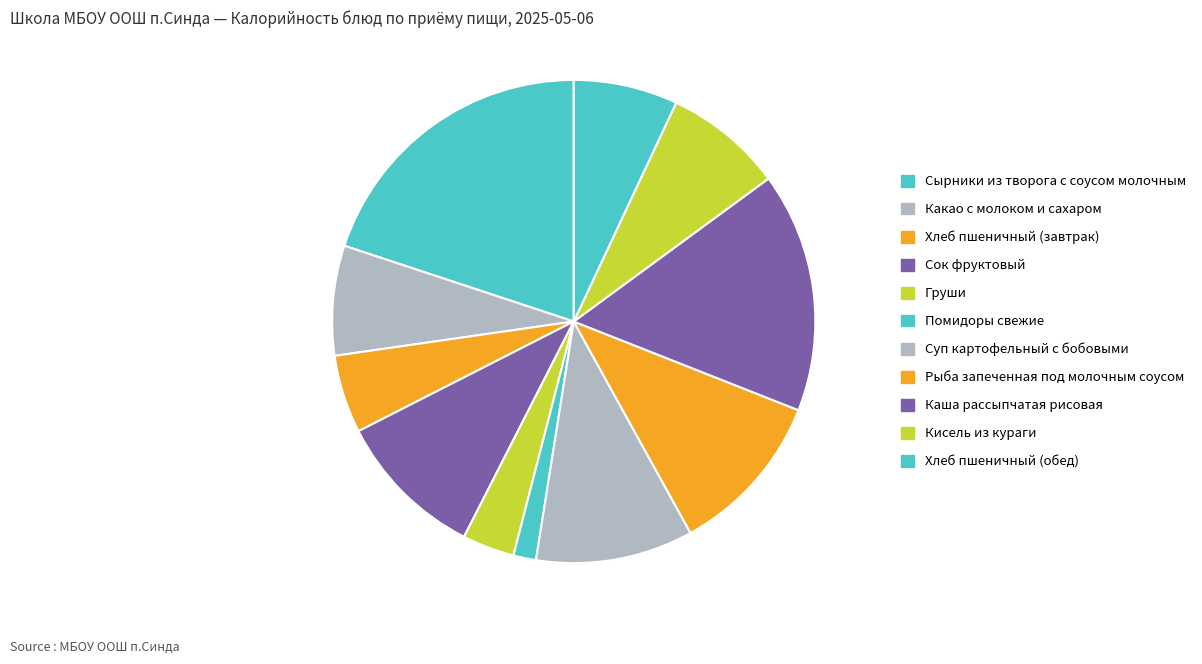

What portion of the pie excludes Кисель из кураги?

92.0%